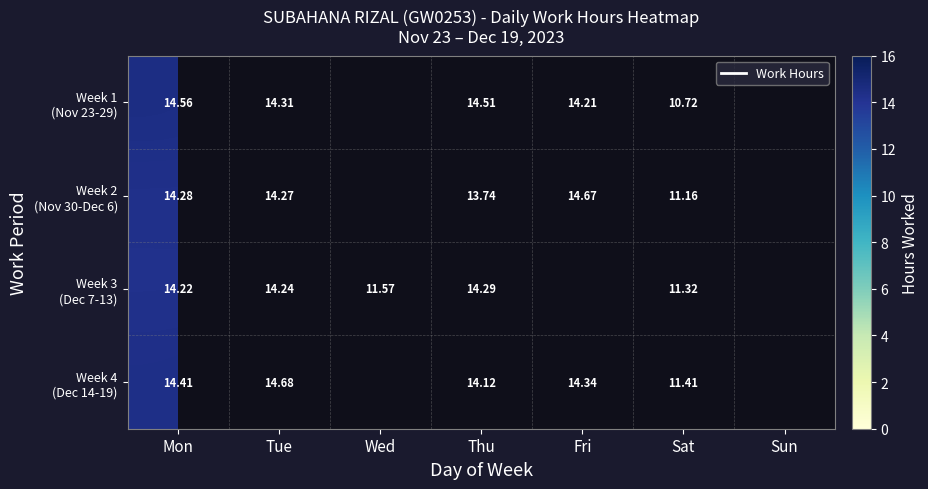

Between Wed and Tue, which is larger?

Tue